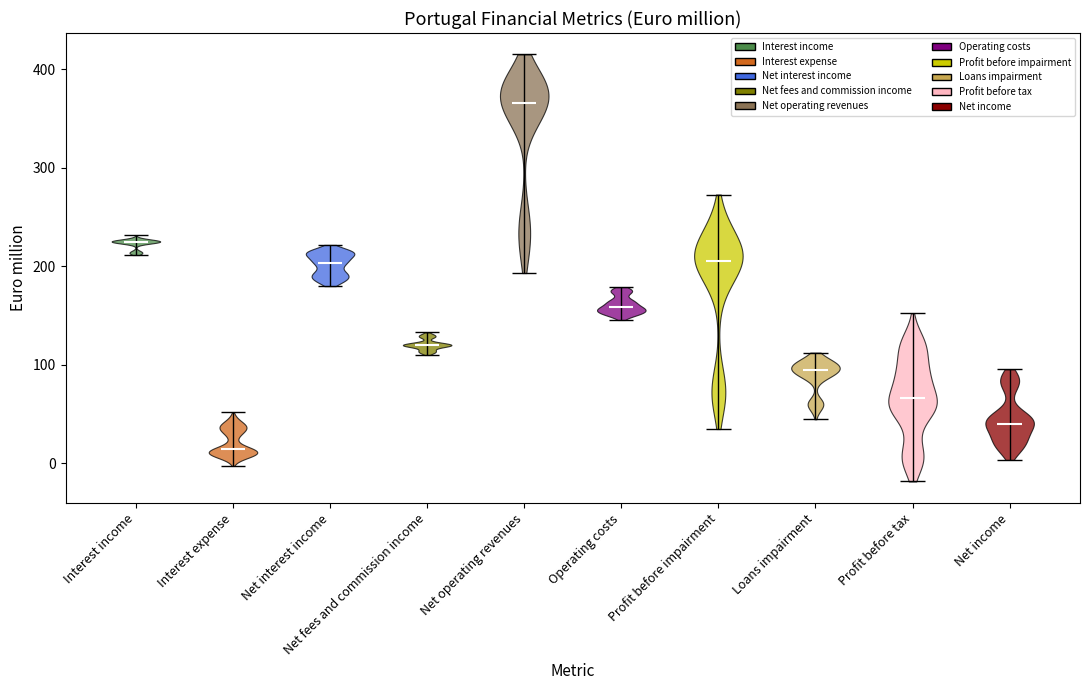

What is the lowest point the violin for Interest expense reaches on the y-axis? The values are not printed on the chart, so give them approximately, as read against the axis.

0